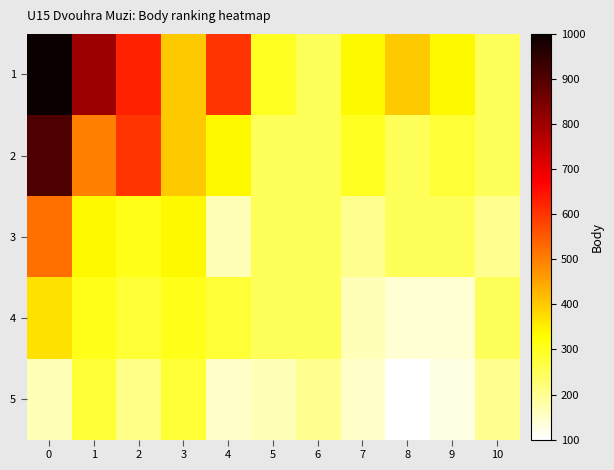

Between 6 and 4, which is larger?

4